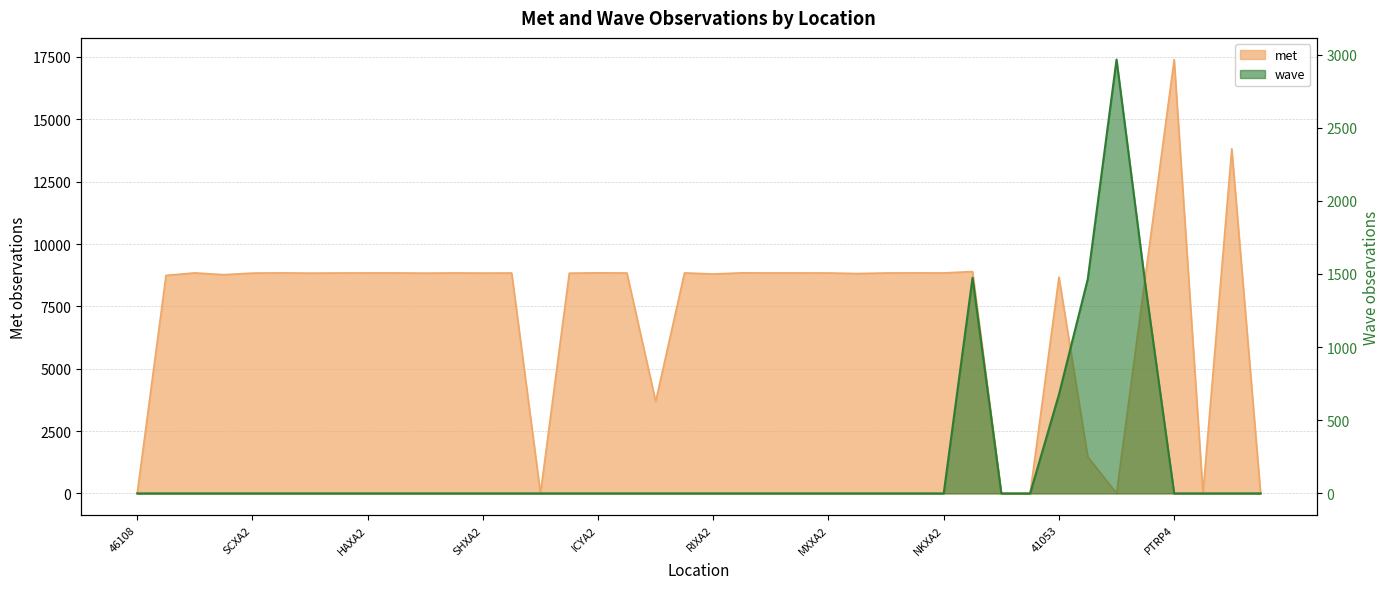

Reading left to right, list all the values displayed in this chart.

met: 46108=0	NKLA2=8742	AJXA2=8842	LIXA2=8770	SCXA2=8834	PTLA2=8842	STXA2=8832	GUXA2=8838	HAXA2=8840	JMLA2=8840	MRYA2=8832	GIXA2=8840	SHXA2=8834	PAXA2=8838	CDXA2=0	PGXA2=8830	ICYA2=8844	SKXA2=8838	ERXA2=3690	KEXA2=8842	RIXA2=8798	HMSA2=8844	MRNA2=8840	TKEA2=8840	MXXA2=8838	JLXA2=8816	SLXA2=8838	MVXA2=8842	NKXA2=8840	41056=8896	IMGP4=0	41058=0	41053=8674	41052=1466	41115=0	42085=8708	PTRP4=17396	VQSP4=0	AROP4=13816	FRDP4=0
wave: 46108=0	NKLA2=0	AJXA2=0	LIXA2=0	SCXA2=0	PTLA2=0	STXA2=0	GUXA2=0	HAXA2=0	JMLA2=0	MRYA2=0	GIXA2=0	SHXA2=0	PAXA2=0	CDXA2=0	PGXA2=0	ICYA2=0	SKXA2=0	ERXA2=0	KEXA2=0	RIXA2=0	HMSA2=0	MRNA2=0	TKEA2=0	MXXA2=0	JLXA2=0	SLXA2=0	MVXA2=0	NKXA2=0	41056=1474	IMGP4=0	41058=0	41053=676	41052=1464	41115=2966	42085=1428	PTRP4=0	VQSP4=0	AROP4=0	FRDP4=0